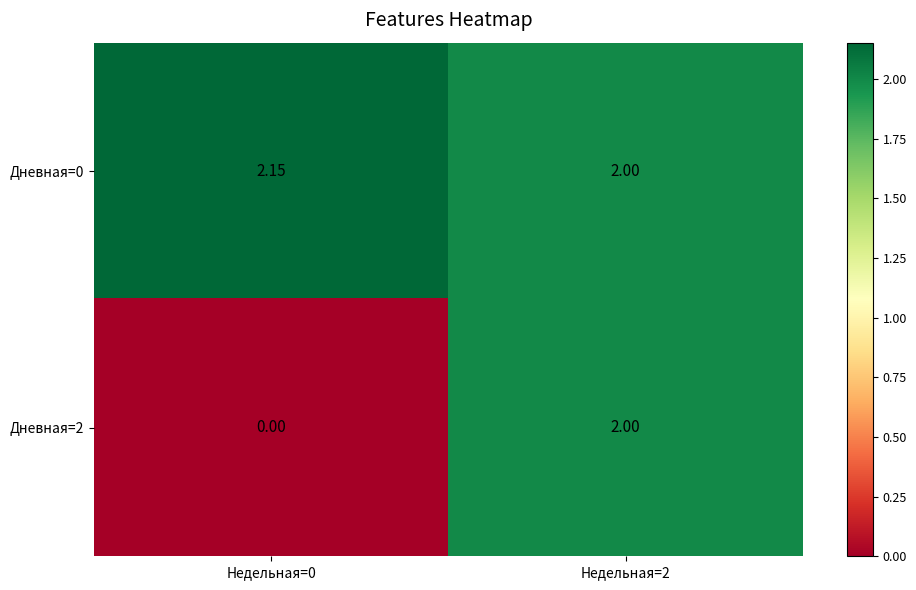

Is the value of Дневная=2 at Недельная=2 greater than the value of Дневная=0 at Недельная=0?

No